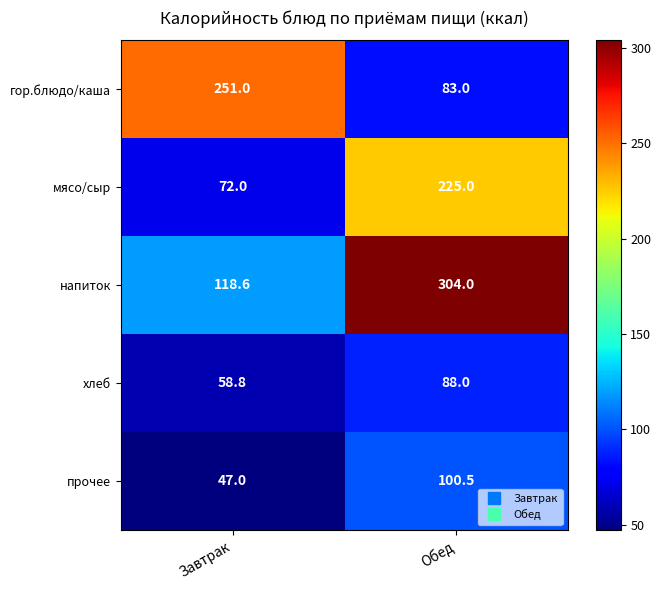

Reading left to right, what are all the values shown in this chart?

гор.блюдо/каша: 251.0	83.0
мясо/сыр: 72.0	225.0
напиток: 118.6	304.0
хлеб: 58.8	88.0
прочее: 47.0	100.5